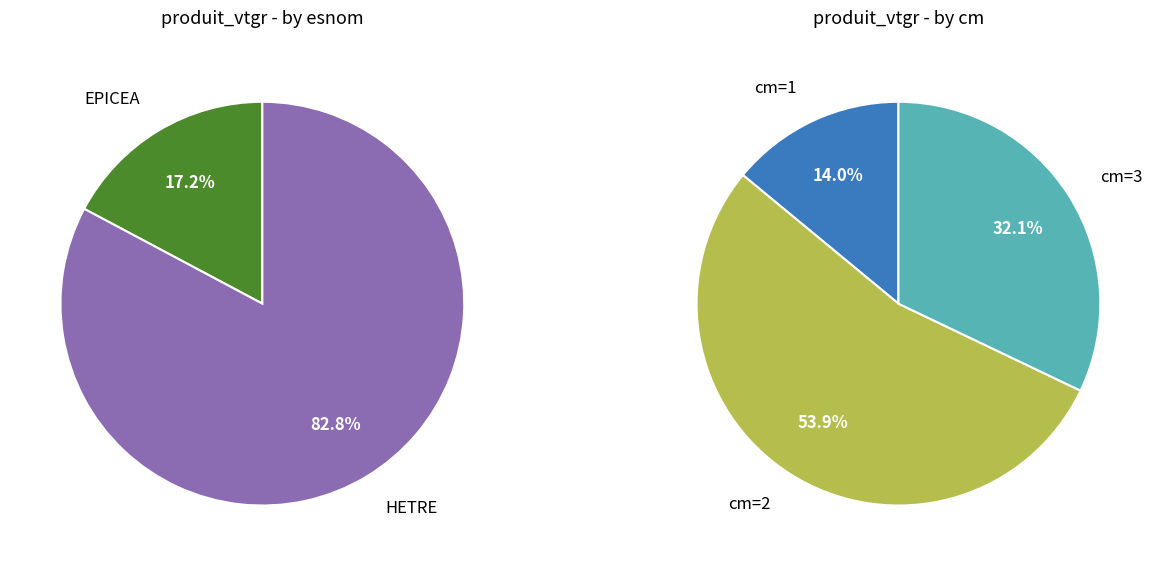

What is the smallest slice in the pie chart?

EPICEA